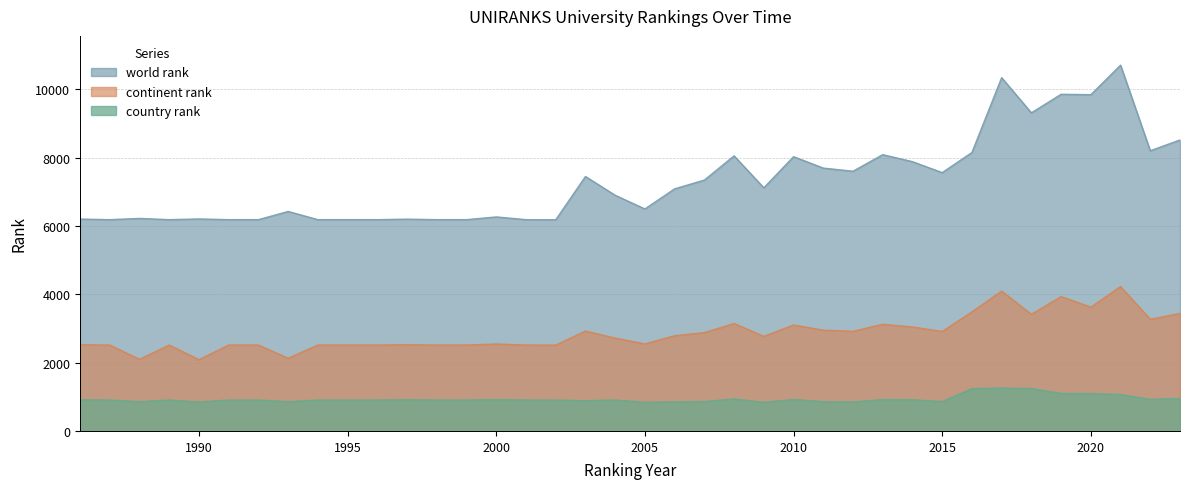

At which category is the sum across all series the highest?

2021